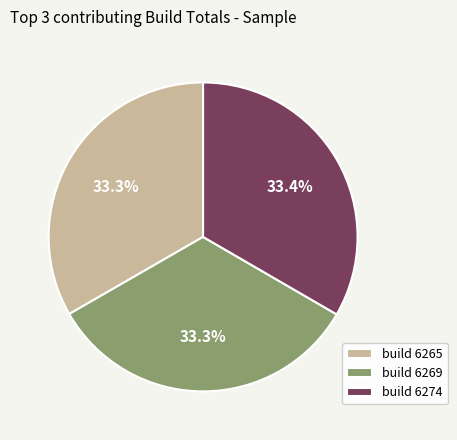

Count the number of slices in the pie.

3